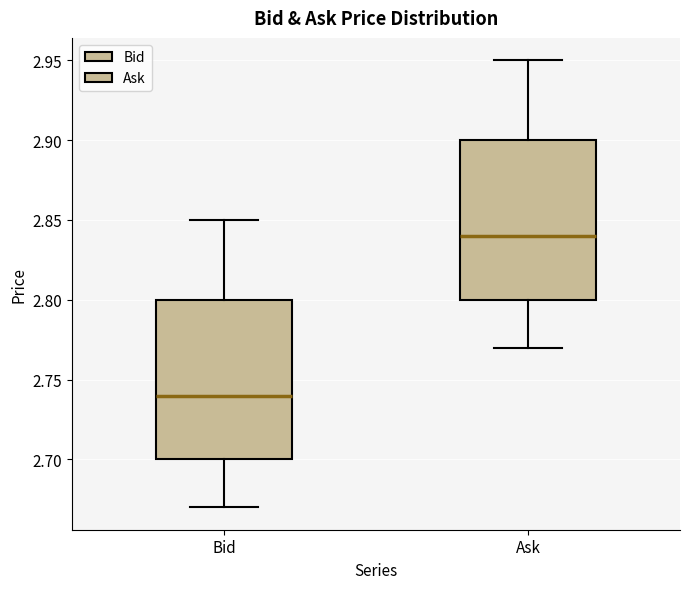

Reading left to right, transcribe this box plot: for each box, give where its median line is, the range the box spans, and where its two whiskers end, as read against the y-axis. The values are not printed on the chart, so give them approximately, as read against the axis.

Bid: median 2.74, box 2.70 to 2.80, whiskers 2.67 to 2.85
Ask: median 2.84, box 2.80 to 2.90, whiskers 2.77 to 2.95